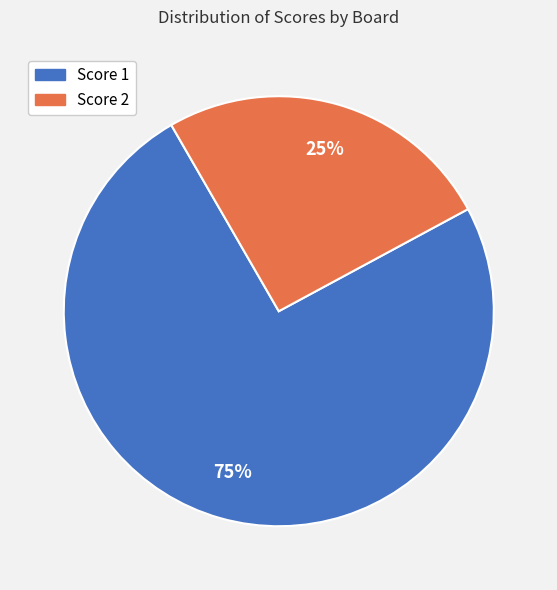

Is Score 1 the majority of the pie?

Yes